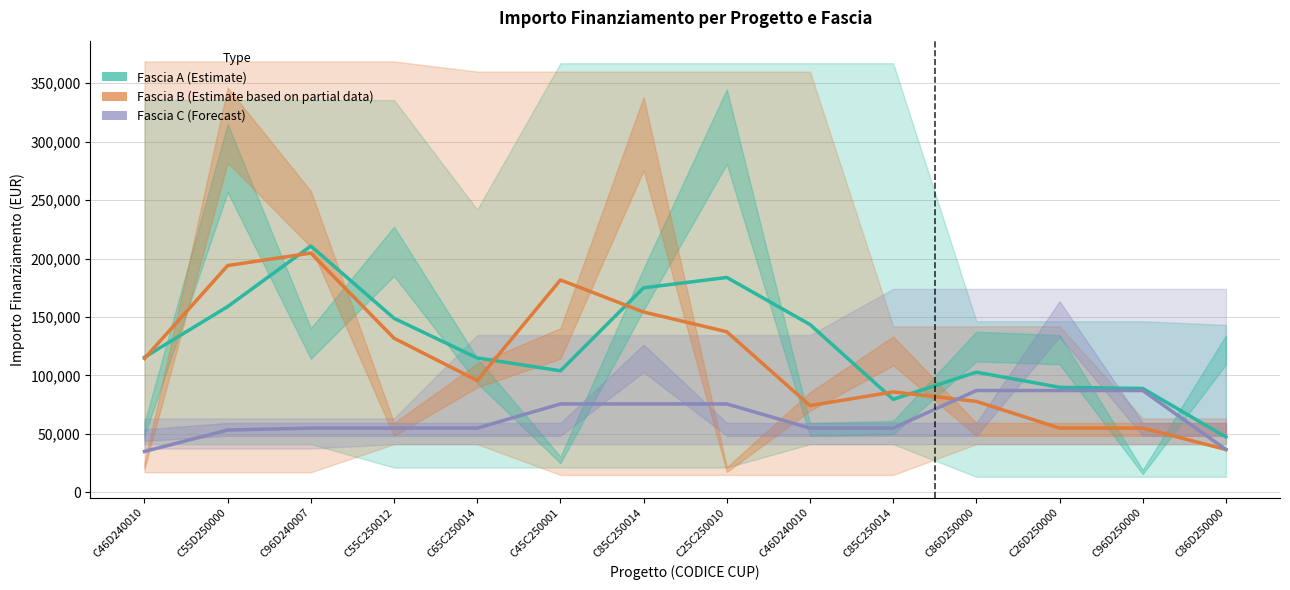

In Fascia B (Estimate Partial), how many points are higher than both neighbors (excluding endpoints)?

3